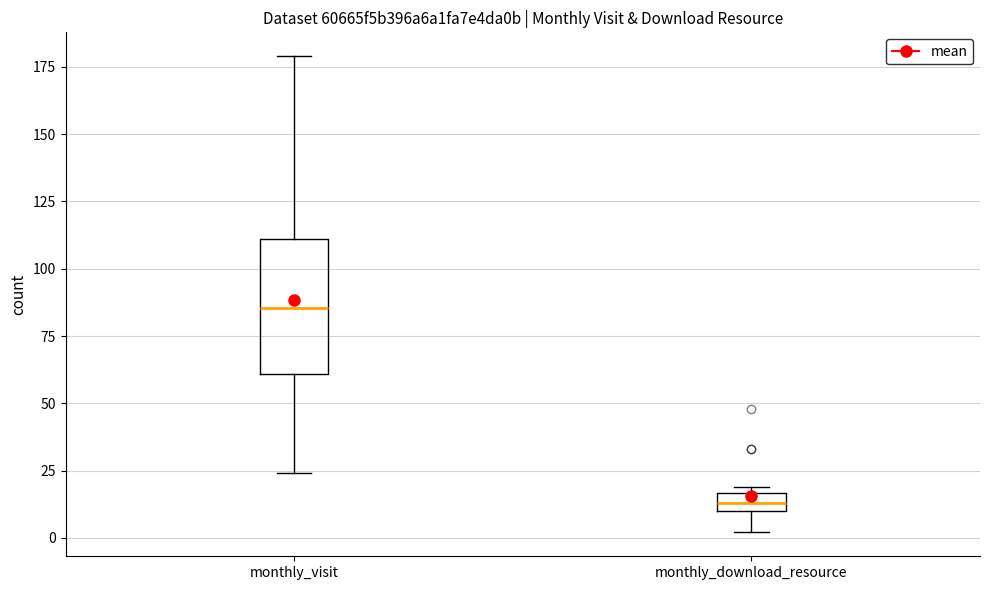

Where does the lower whisker of the box for monthly_download_resource end on the y-axis? The values are not printed on the chart, so give them approximately, as read against the axis.

0